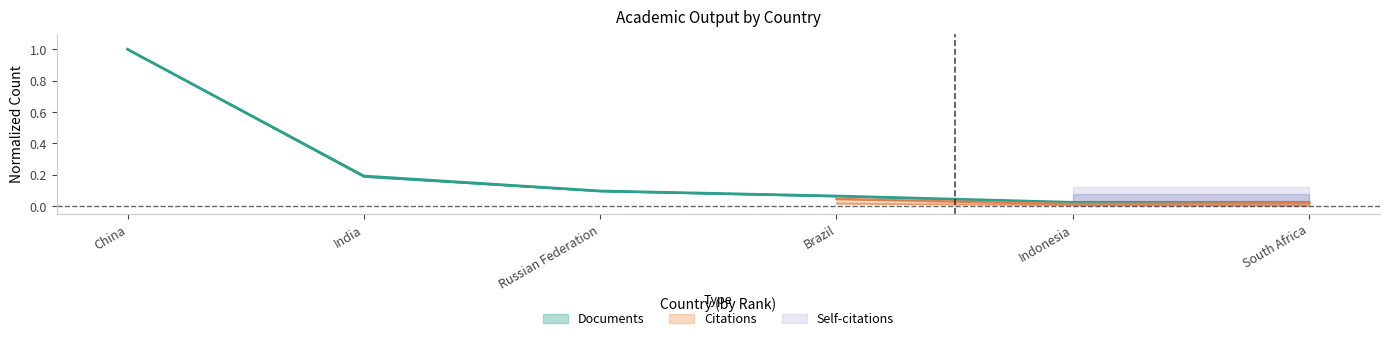

What is the sum of all Citable documents values?

1.4